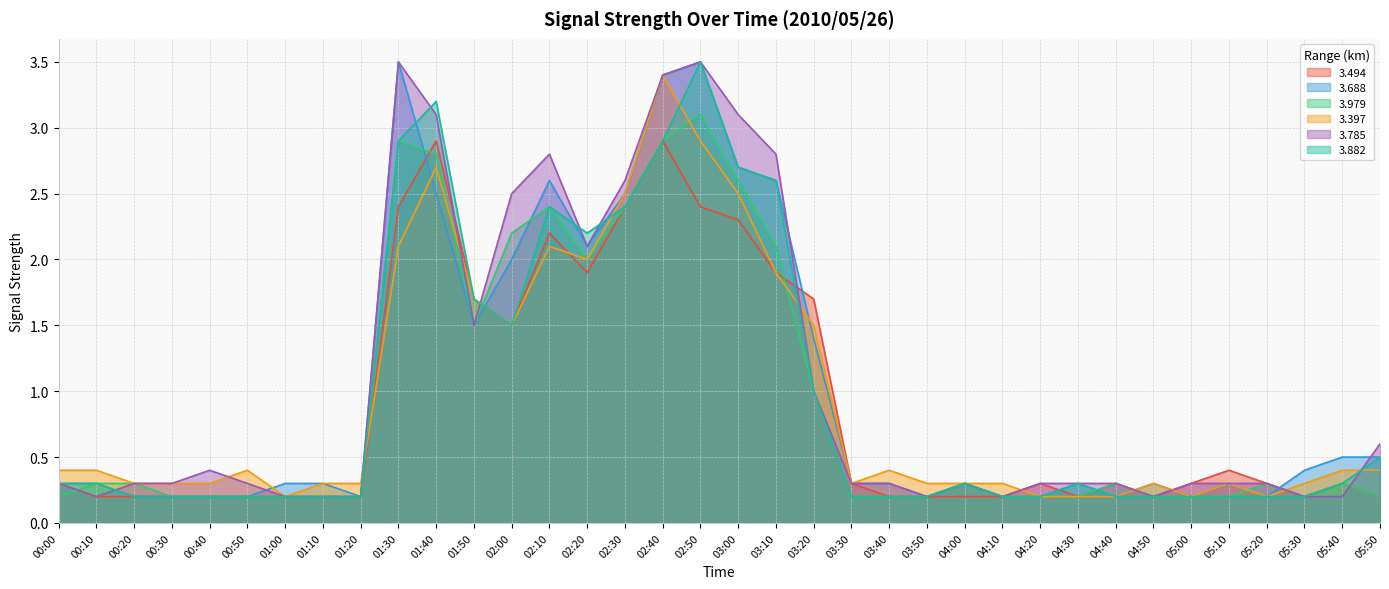

Reading left to right, list all the values displayed in this chart.

3.494: 0.3	0.2	0.2	0.2	0.2	0.2	0.2	0.2	0.2	2.4	2.9	1.7	1.5	2.2	1.9	2.4	2.9	2.4	2.3	1.9	1.7	0.3	0.2	0.2	0.2	0.2	0.3	0.2	0.3	0.2	0.3	0.4	0.3	0.2	0.3	0.2
3.688: 0.3	0.3	0.2	0.2	0.2	0.2	0.3	0.3	0.2	3.5	2.5	1.5	2.0	2.6	2.1	2.5	3.4	3.5	2.7	2.6	1.4	0.3	0.3	0.2	0.3	0.2	0.2	0.3	0.2	0.3	0.2	0.3	0.2	0.4	0.5	0.5
3.979: 0.2	0.3	0.3	0.2	0.2	0.2	0.2	0.2	0.2	2.9	2.8	1.5	2.2	2.4	2.0	2.4	2.9	3.1	2.6	2.1	1.0	0.2	0.2	0.2	0.3	0.2	0.2	0.2	0.3	0.2	0.2	0.2	0.3	0.2	0.3	0.2
3.397: 0.4	0.4	0.3	0.3	0.3	0.4	0.2	0.3	0.3	2.1	2.7	1.7	1.5	2.1	2.0	2.5	3.4	2.9	2.5	1.9	1.5	0.3	0.4	0.3	0.3	0.3	0.2	0.2	0.2	0.3	0.2	0.3	0.2	0.3	0.4	0.4
3.785: 0.3	0.2	0.3	0.3	0.4	0.3	0.2	0.2	0.2	3.5	3.1	1.5	2.5	2.8	2.1	2.6	3.4	3.5	3.1	2.8	1.0	0.3	0.3	0.2	0.3	0.2	0.3	0.3	0.3	0.2	0.3	0.3	0.3	0.2	0.2	0.6
3.882: 0.3	0.3	0.2	0.2	0.2	0.2	0.2	0.2	0.2	2.9	3.2	1.7	1.5	2.4	2.2	2.4	2.9	3.5	2.7	2.6	1.0	0.2	0.2	0.2	0.3	0.2	0.2	0.3	0.2	0.2	0.2	0.2	0.2	0.2	0.3	0.5